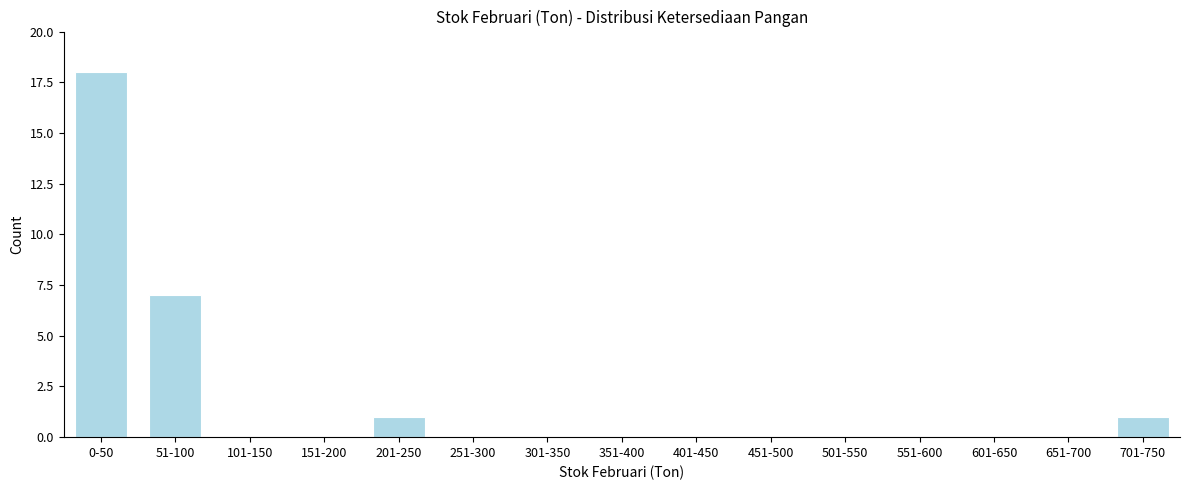

Reading left to right, list all the values displayed in this chart.

0-50=18	51-100=7	101-150=0	151-200=0	201-250=1	251-300=0	301-350=0	351-400=0	401-450=0	451-500=0	501-550=0	551-600=0	601-650=0	651-700=0	701-750=1